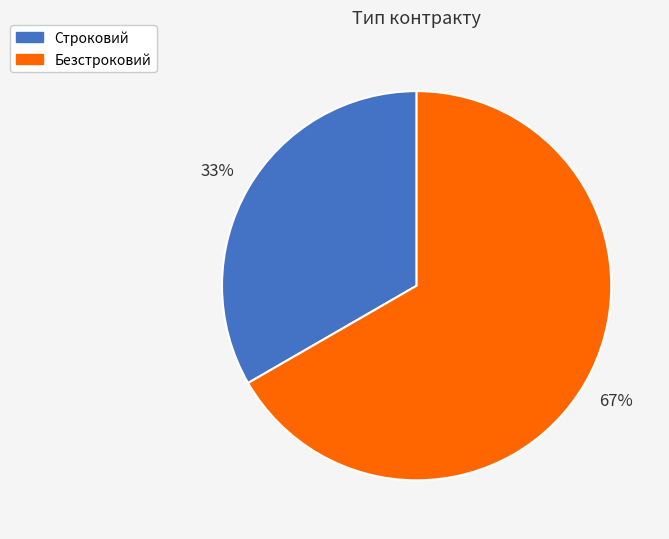

Rank the categories by value from highest to lowest.

Безстроковий, Строковий